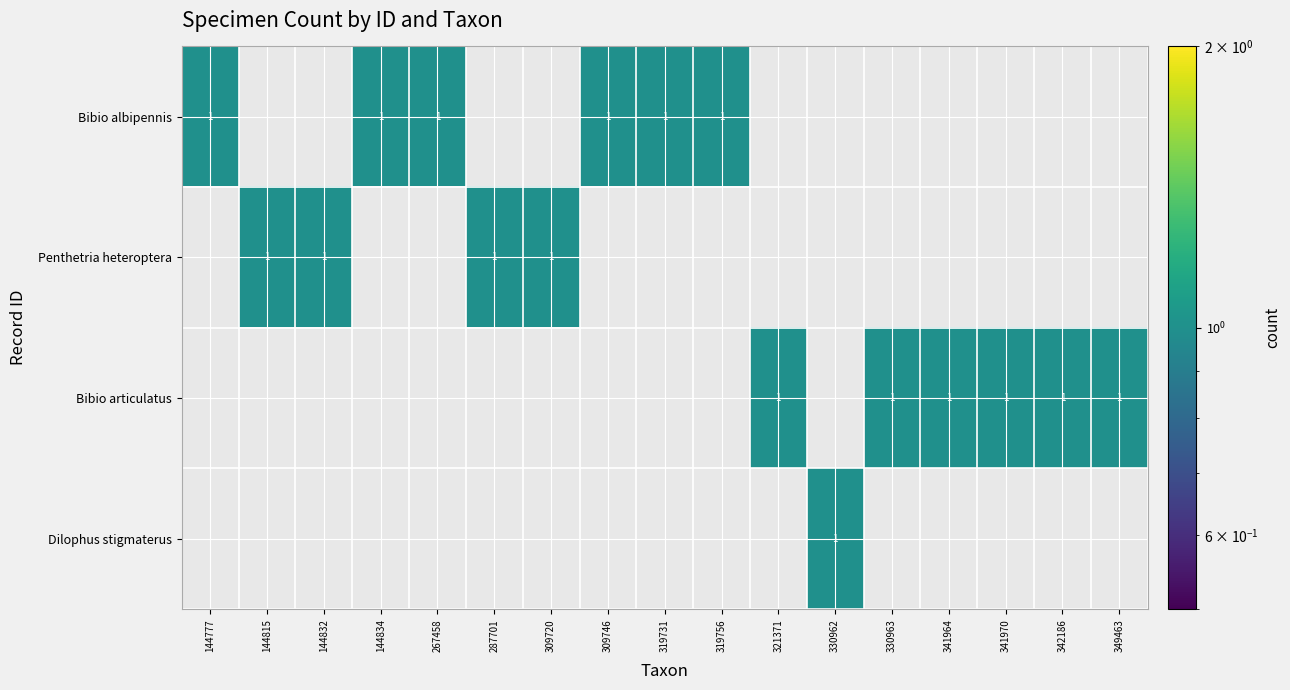

Between 309746 and 144832, which is larger?

309746